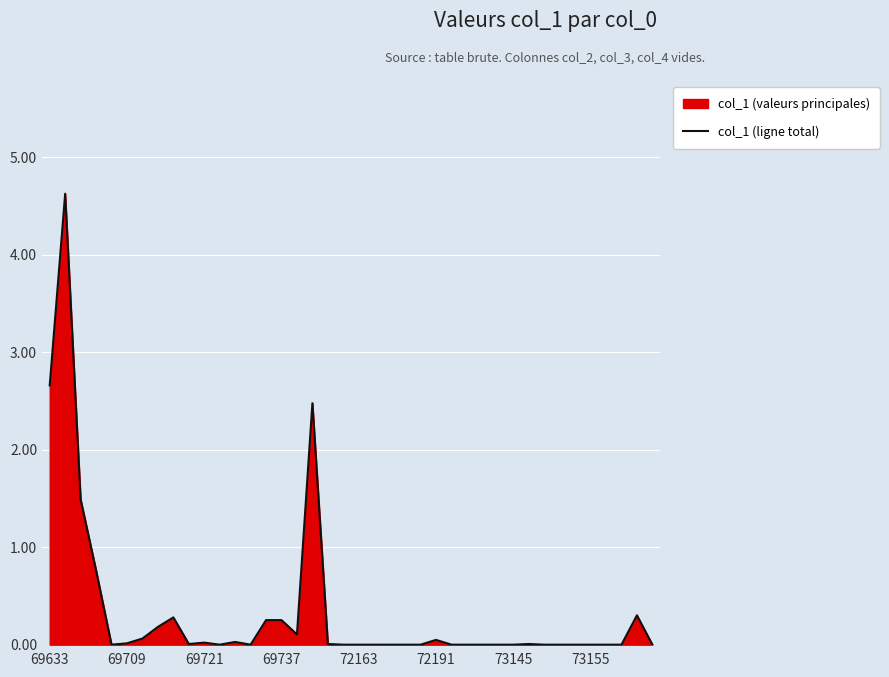

What is the greatest value displayed?

4.6